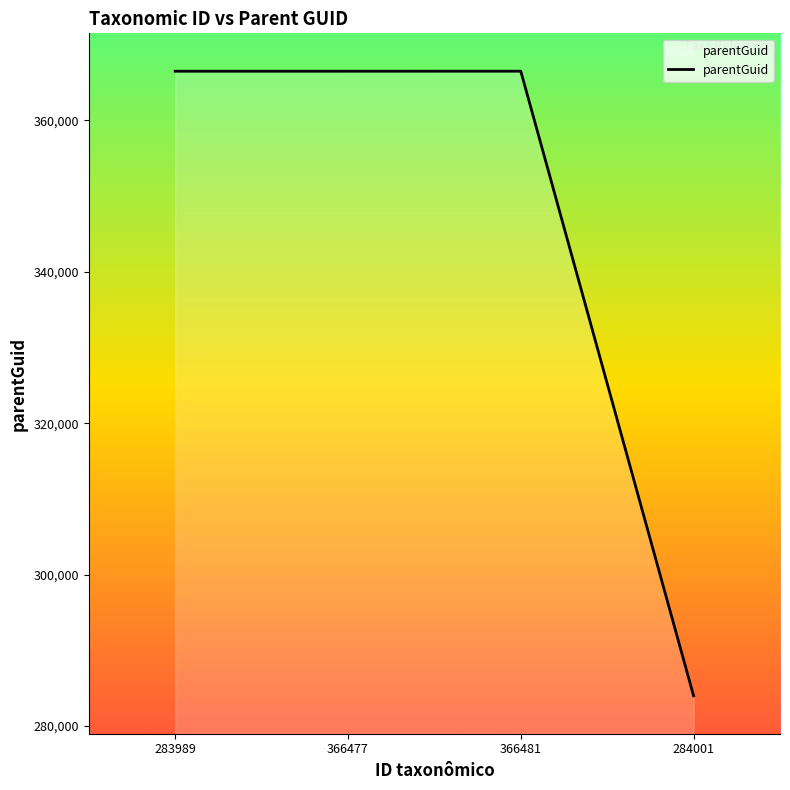

True or false: the data shows 159006 at 284001.

False